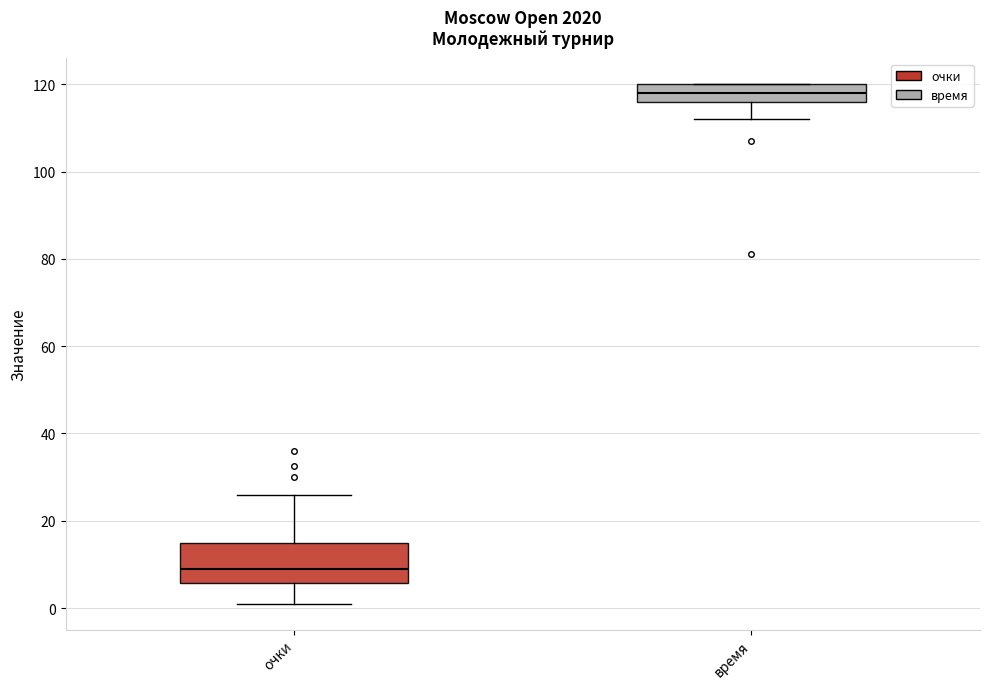

Where does the upper whisker of the box for очки end on the y-axis? The values are not printed on the chart, so give them approximately, as read against the axis.

26